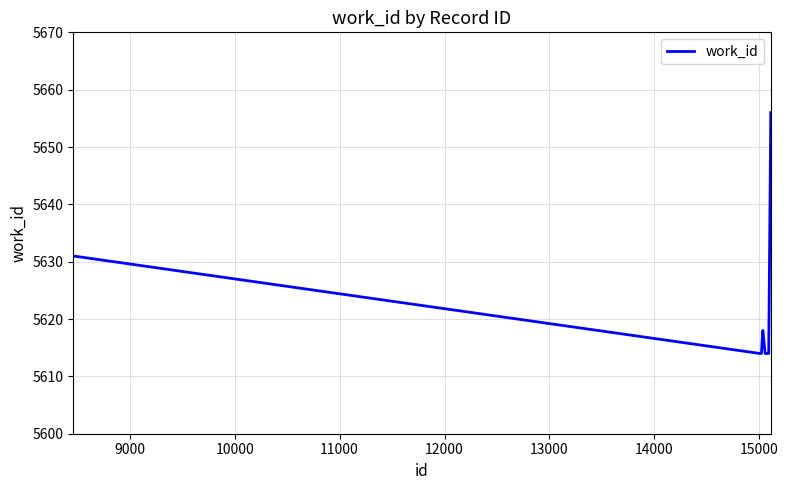

What is the greatest value displayed?

5656